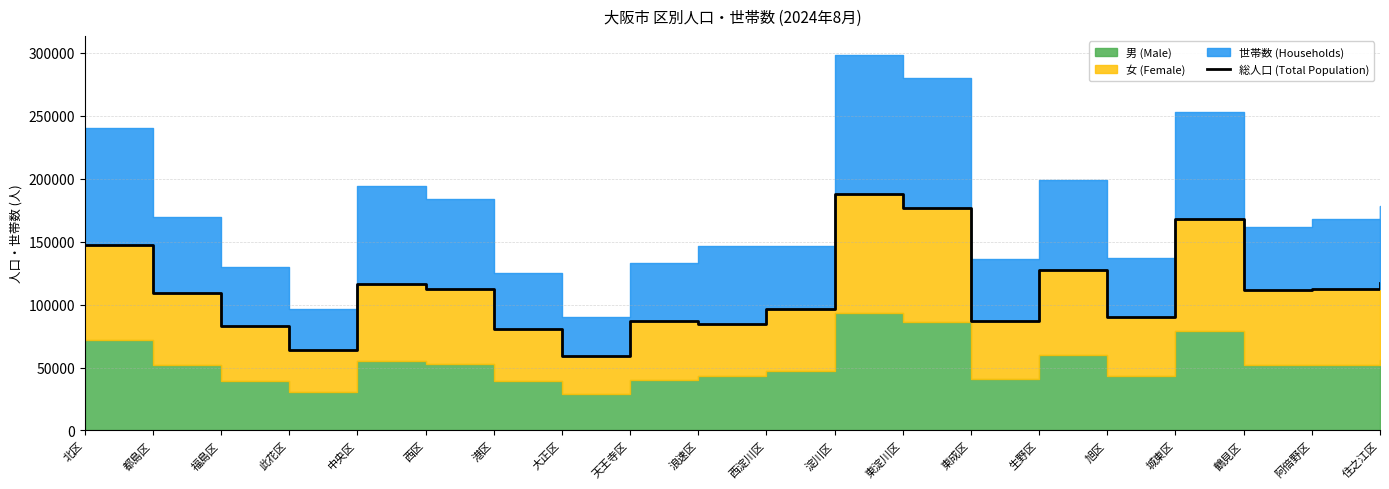

What is the sum of all values?

2217435